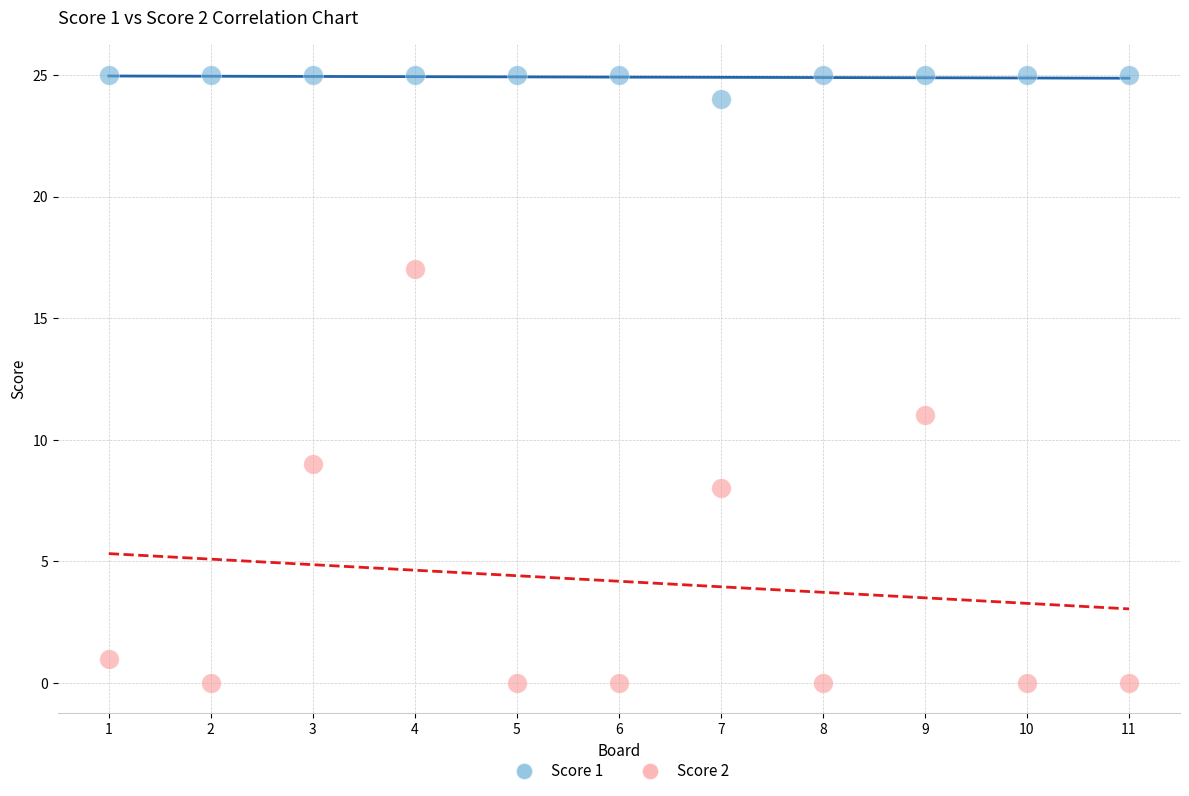

Which series reaches the minimum Y coordinate?

Score 2